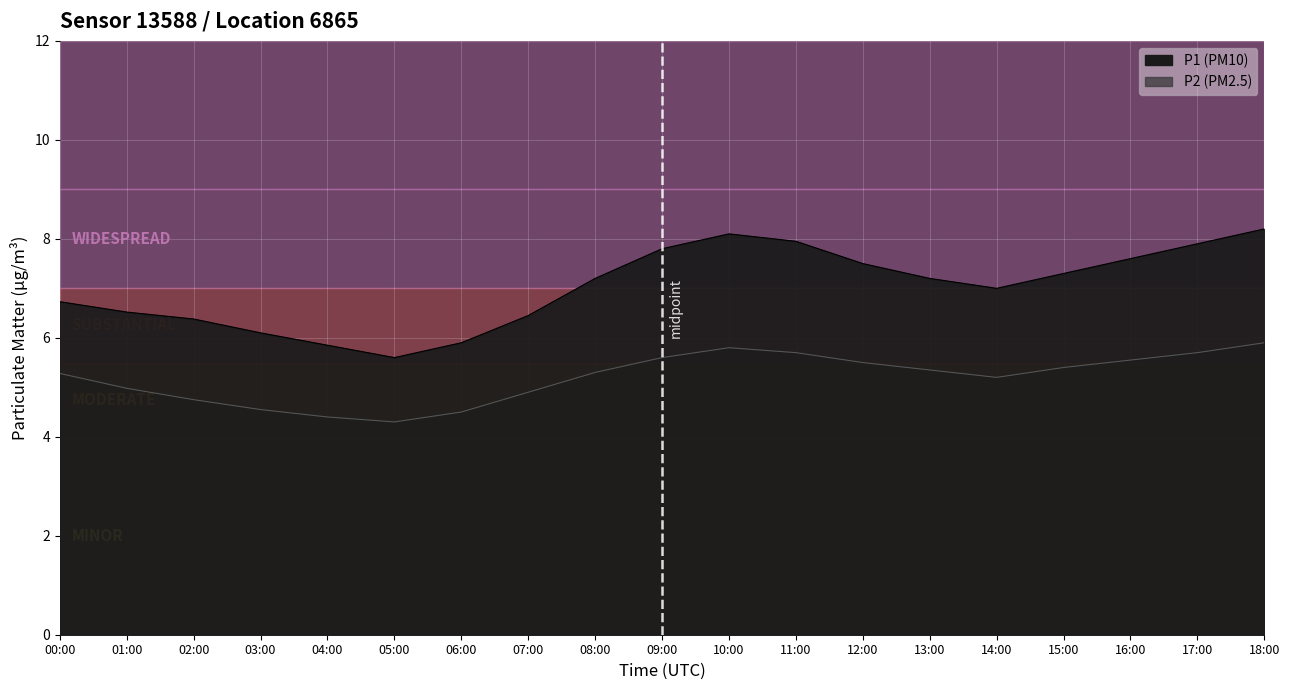

Rank the series by their average value, from lowest to highest.

P2, P1